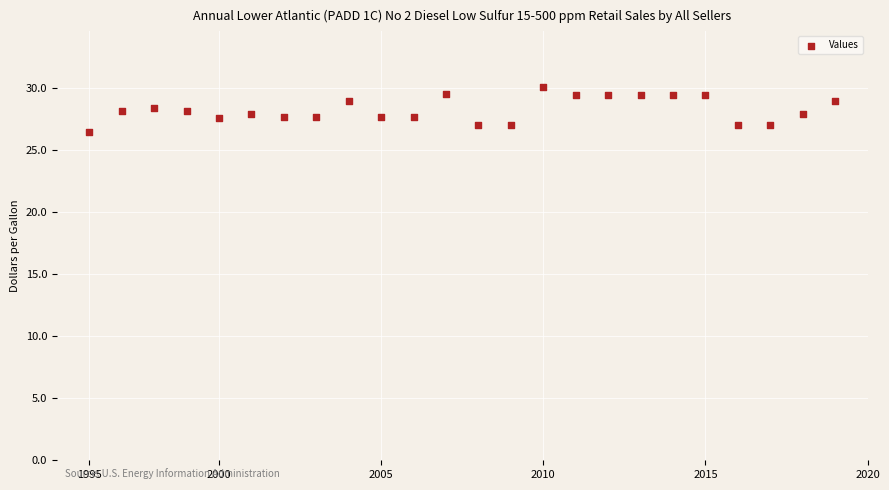

What is the range of Y values (max minus min)?

3.6